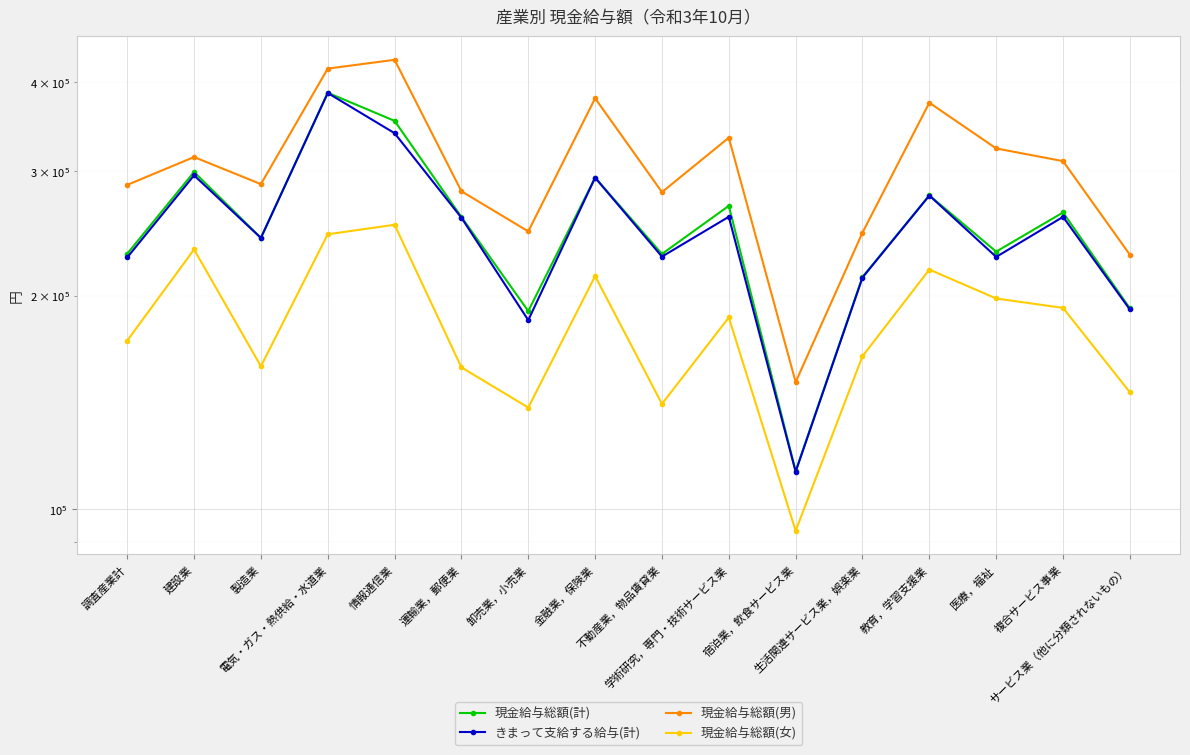

Which series has the largest total across all categories?

現金給与総額(男)